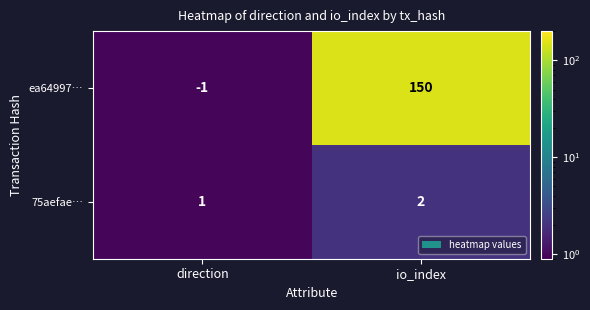

List the series in order of their overall mean, lowest first.

75aefae…, ea64997…